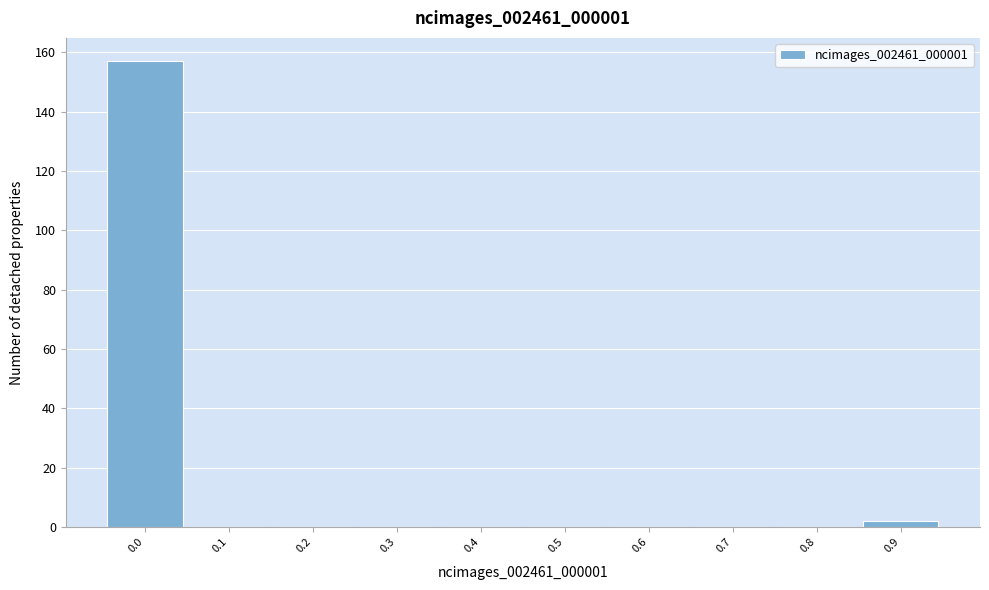

Reading left to right, transcribe all the data shown in this chart.

0.0=157	0.1=0	0.2=0	0.3=0	0.4=0	0.5=0	0.6=0	0.7=0	0.8=0	0.9=2